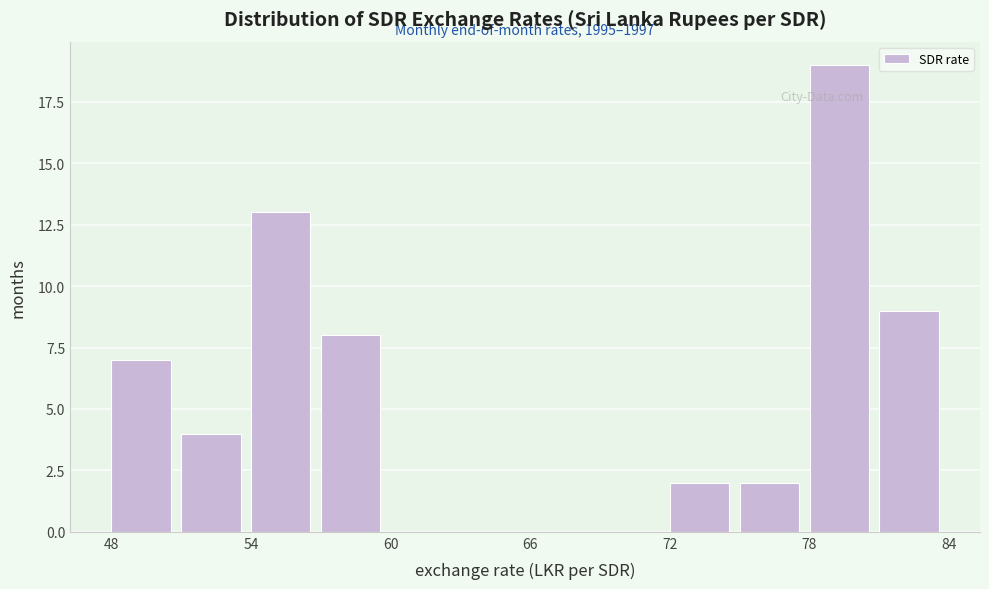

Read against the x-axis, roughly where is the centre of the tallest bar?

79